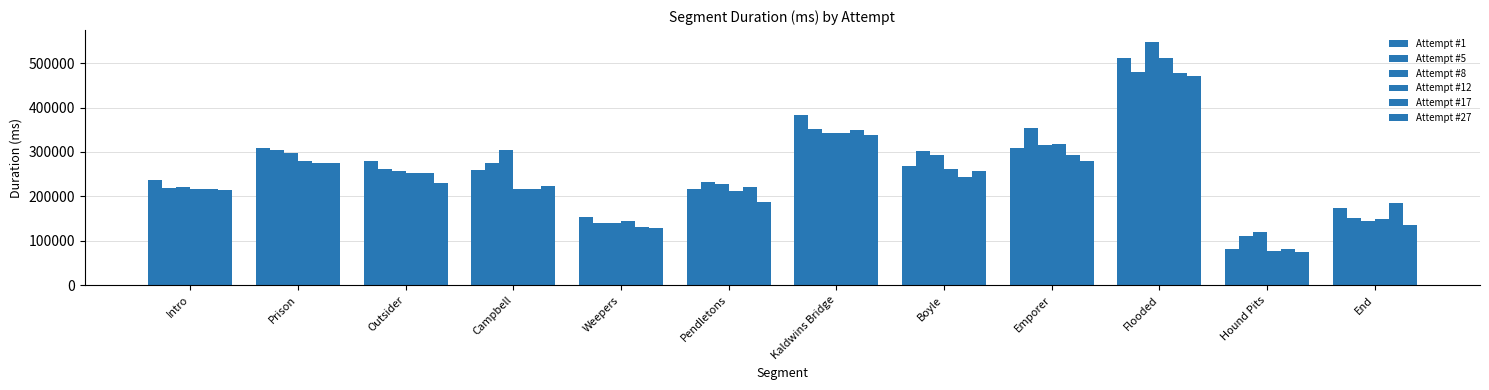

Count the number of data series in this chart.

6